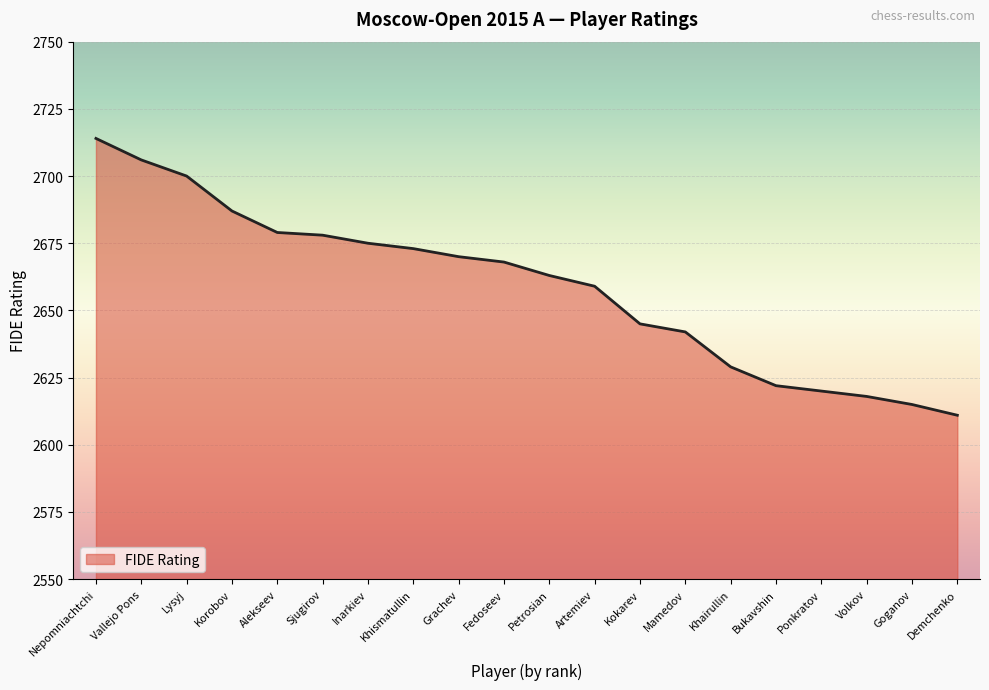

Approximately how many times larger is the value at Khismatullin compared to Sjugirov?

1.0